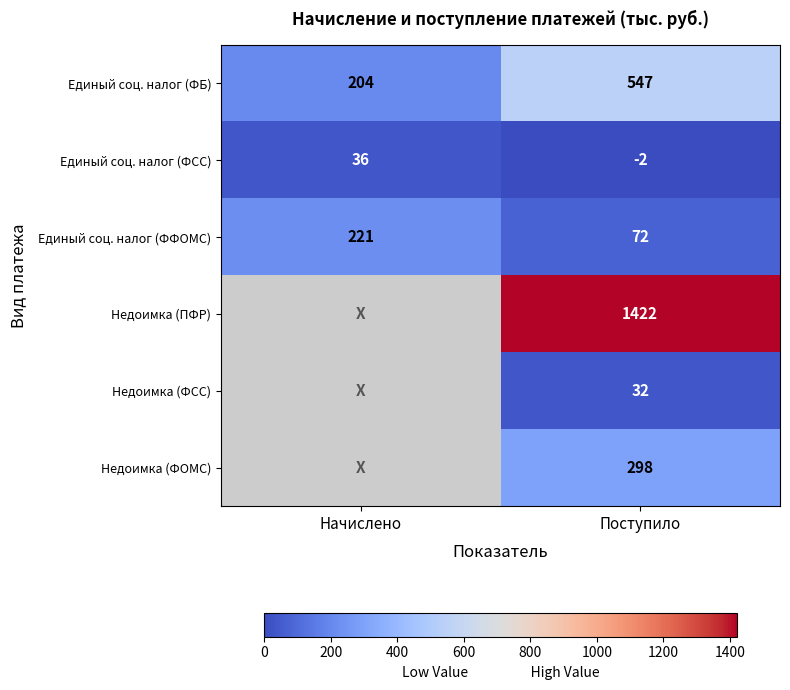

Is it true that Единый соц. налог (ФСС) equals 17 at Начислено?

False